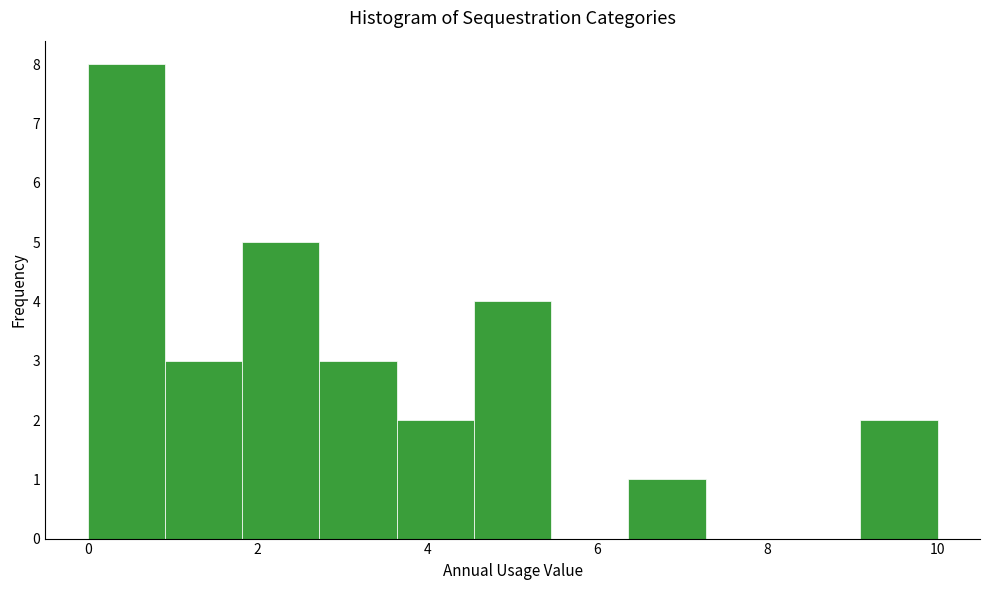

Which range on the x-axis has the tallest bar?

0.0 to 1.0